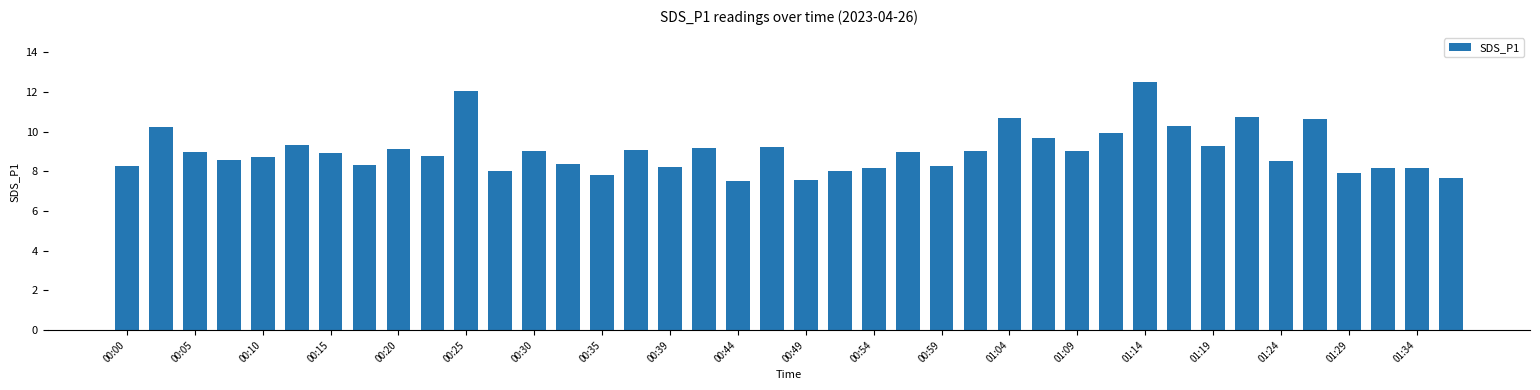

Count the number of categories in the chart.

40